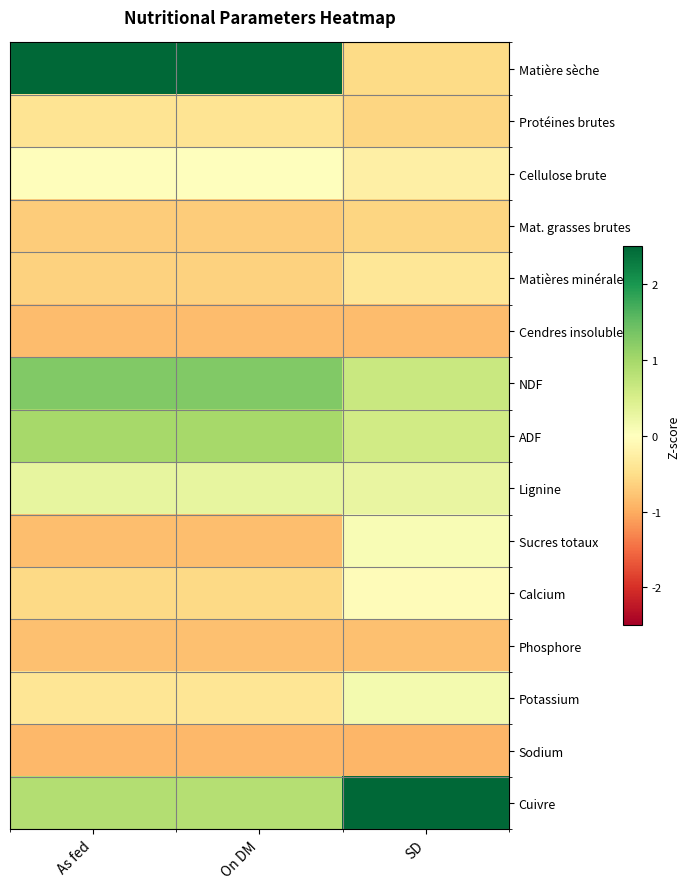

What is the maximum value shown in the chart?

3.3